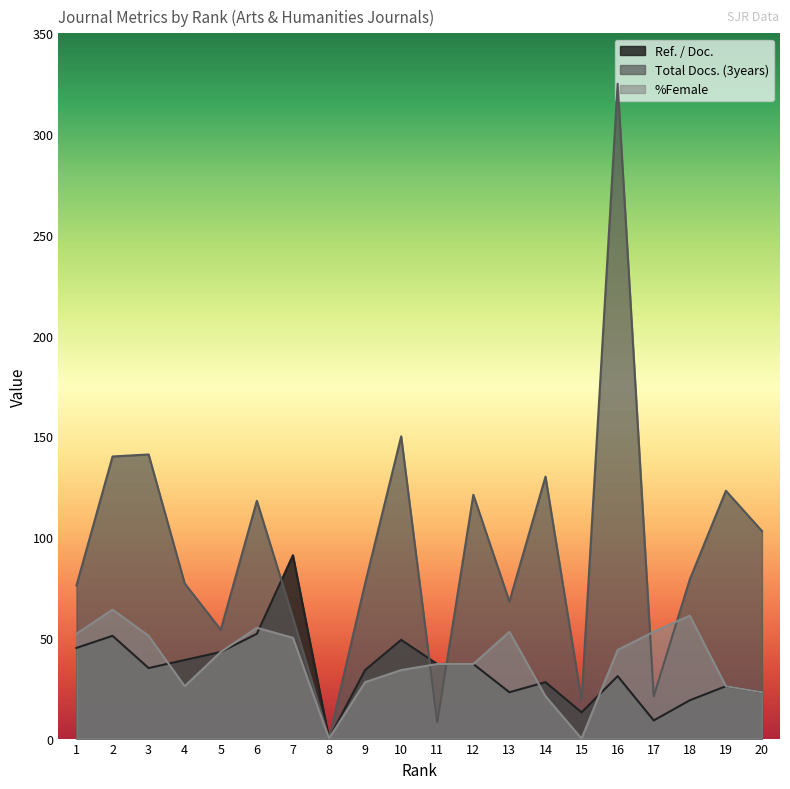

How many positive values does the Ref. / Doc. series have?

19